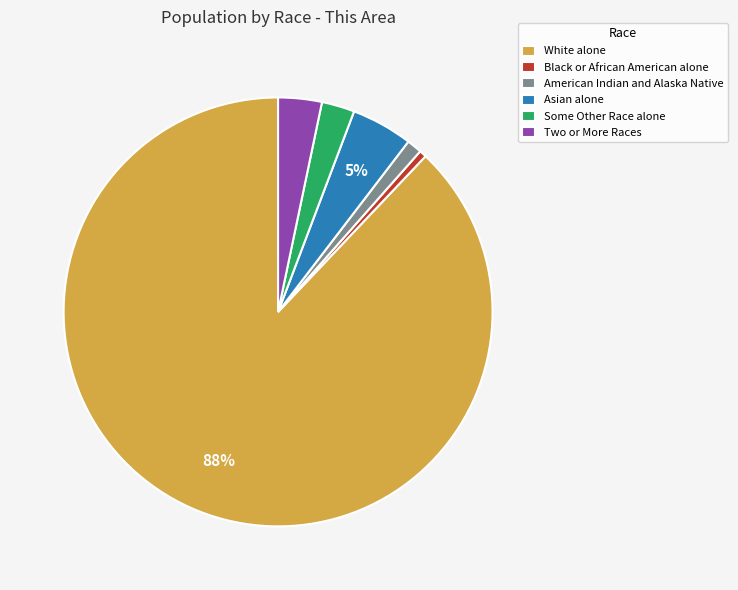

True or false: Some Other Race alone accounts for 2% of the total.

True